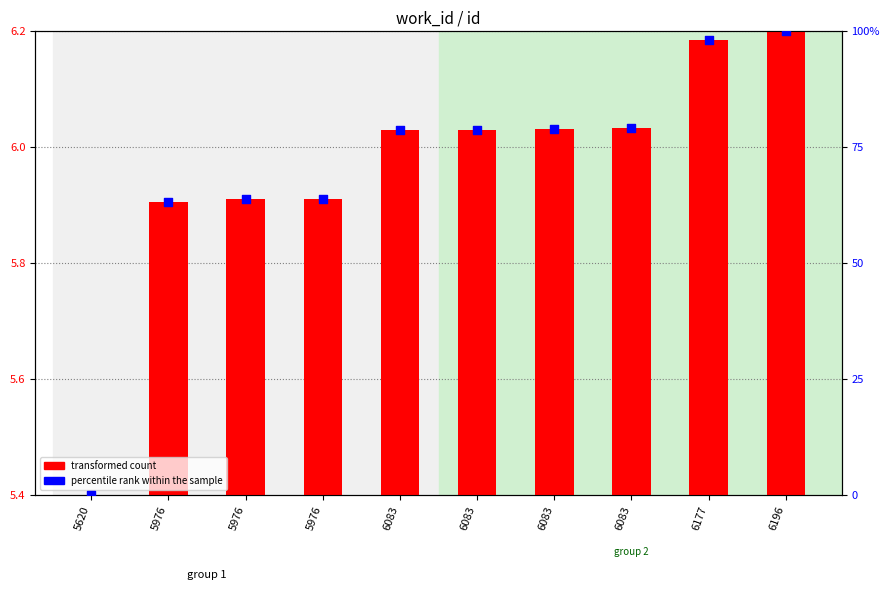

At which category is the sum across all series the highest?

6196